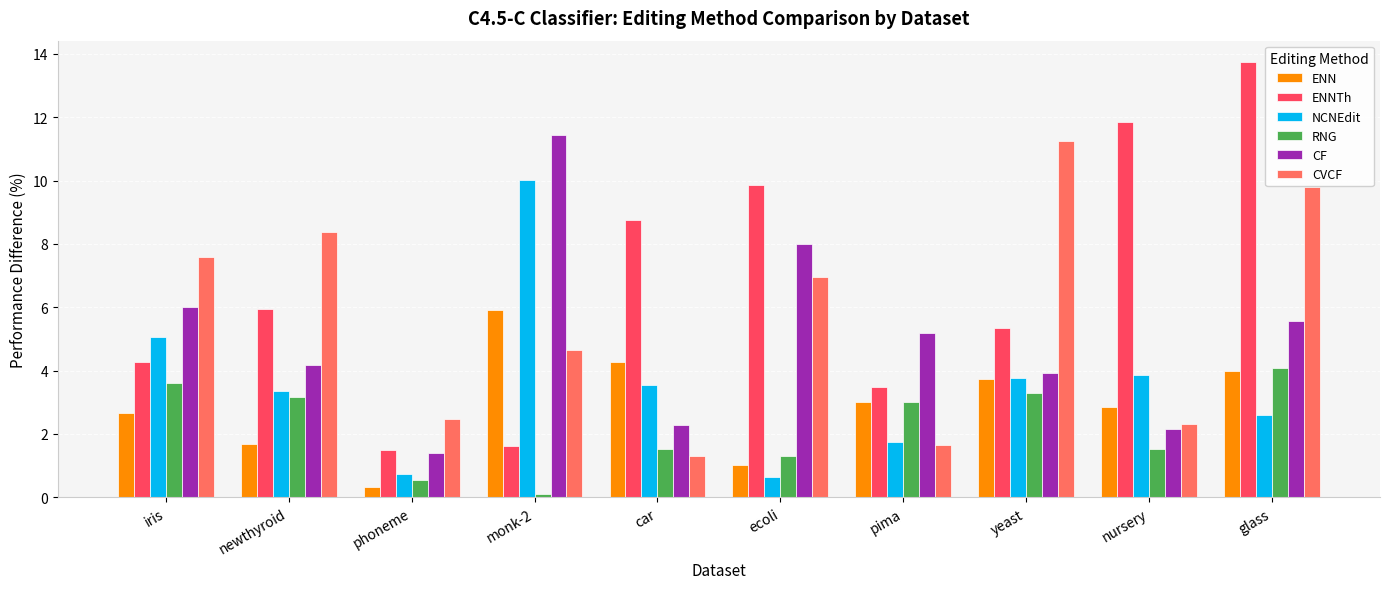

What is the difference between the second highest and second lowest values in the ENNTh series?

10.2